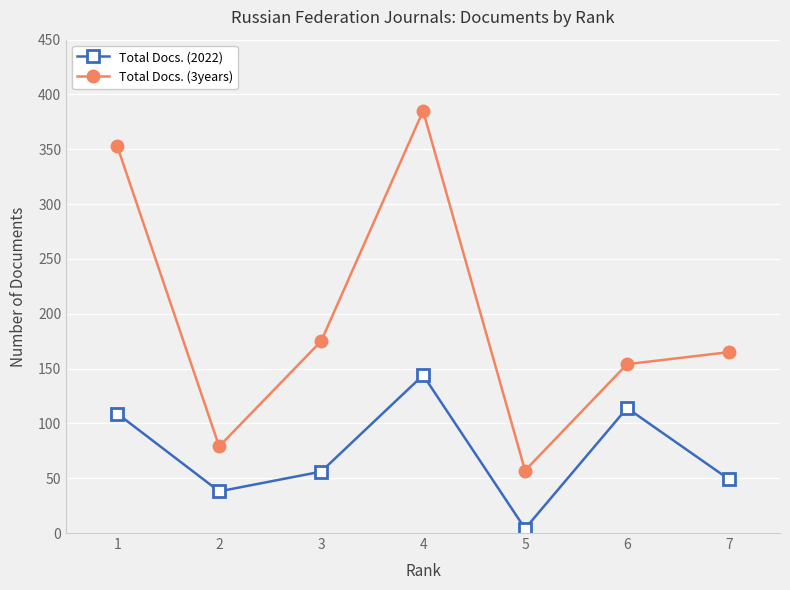

True or false: Total Docs. (3years) has a value of 257 at 3.

False